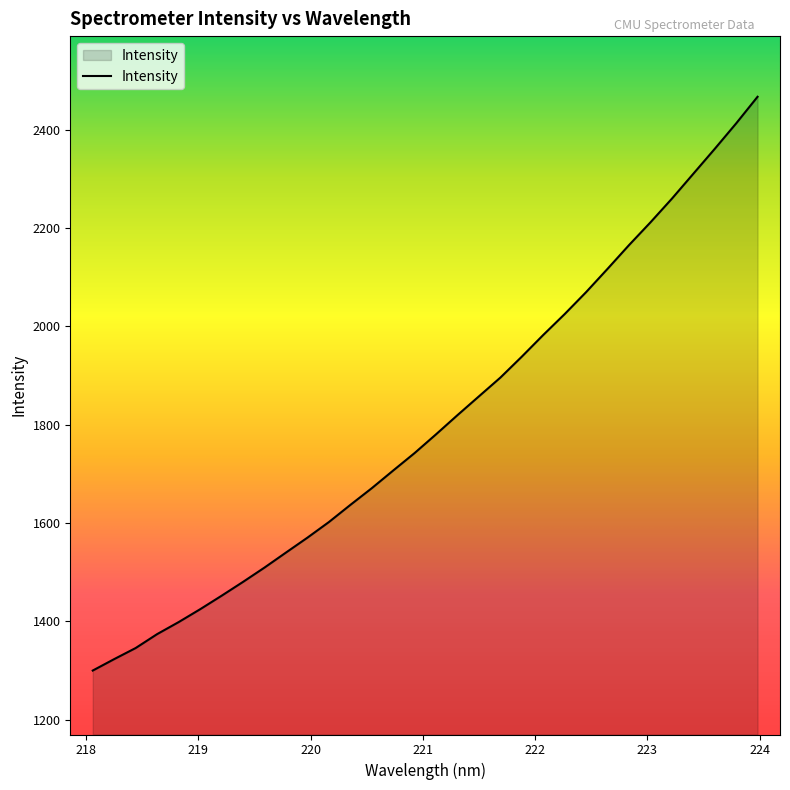

What is the maximum value shown in the chart?

2466.8